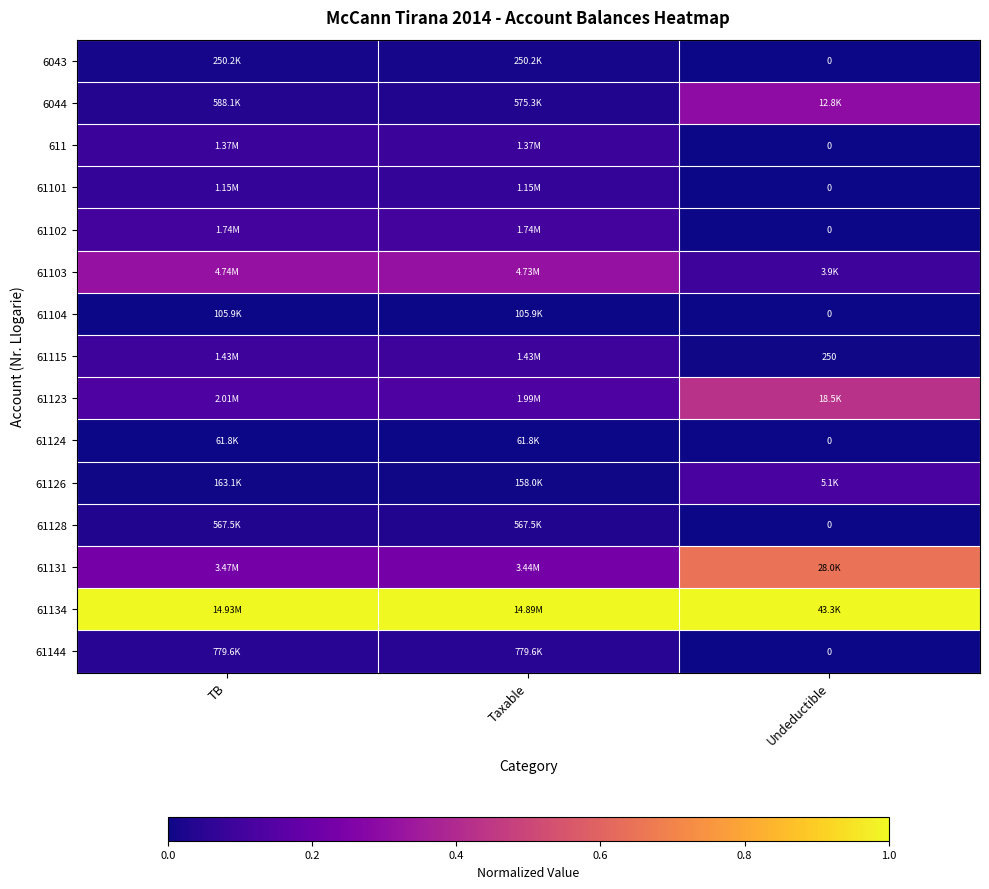

The value of 6043 at Undeductible is -0.0. True or false?

False